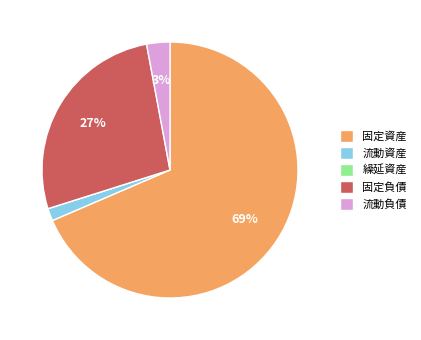

To the nearest percent, what is the combined percentage of 流動負債 and 固定資産?

71%